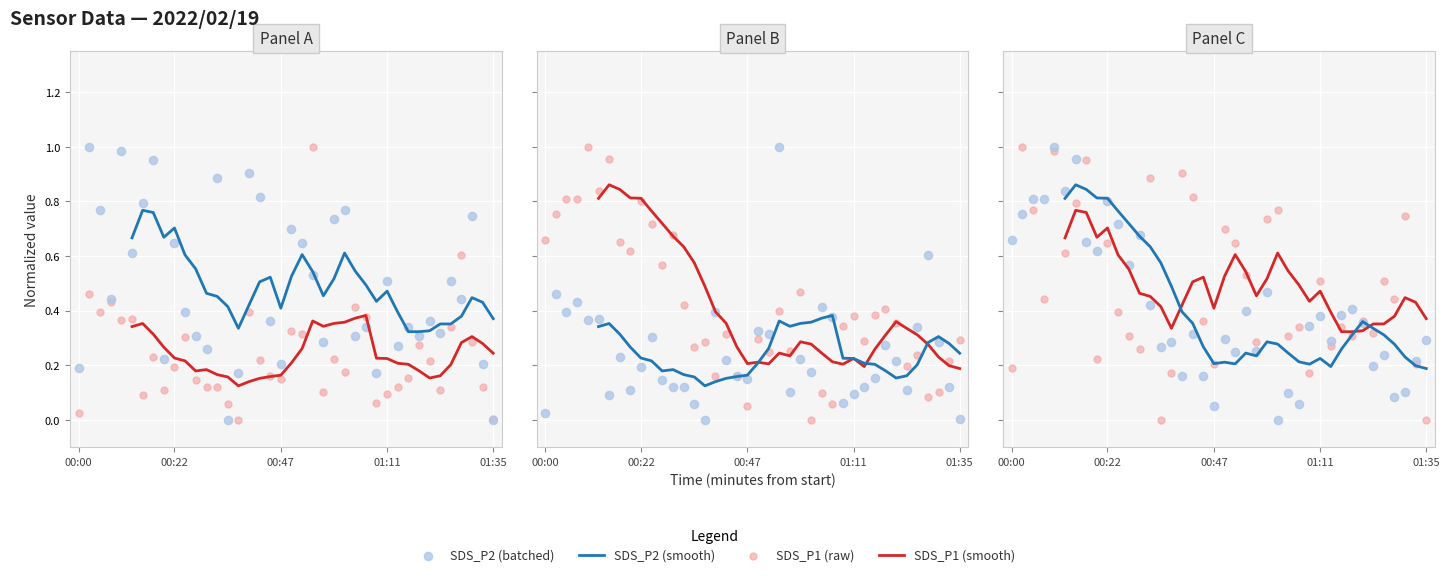

Which series reaches the minimum Y coordinate?

SDS_P1